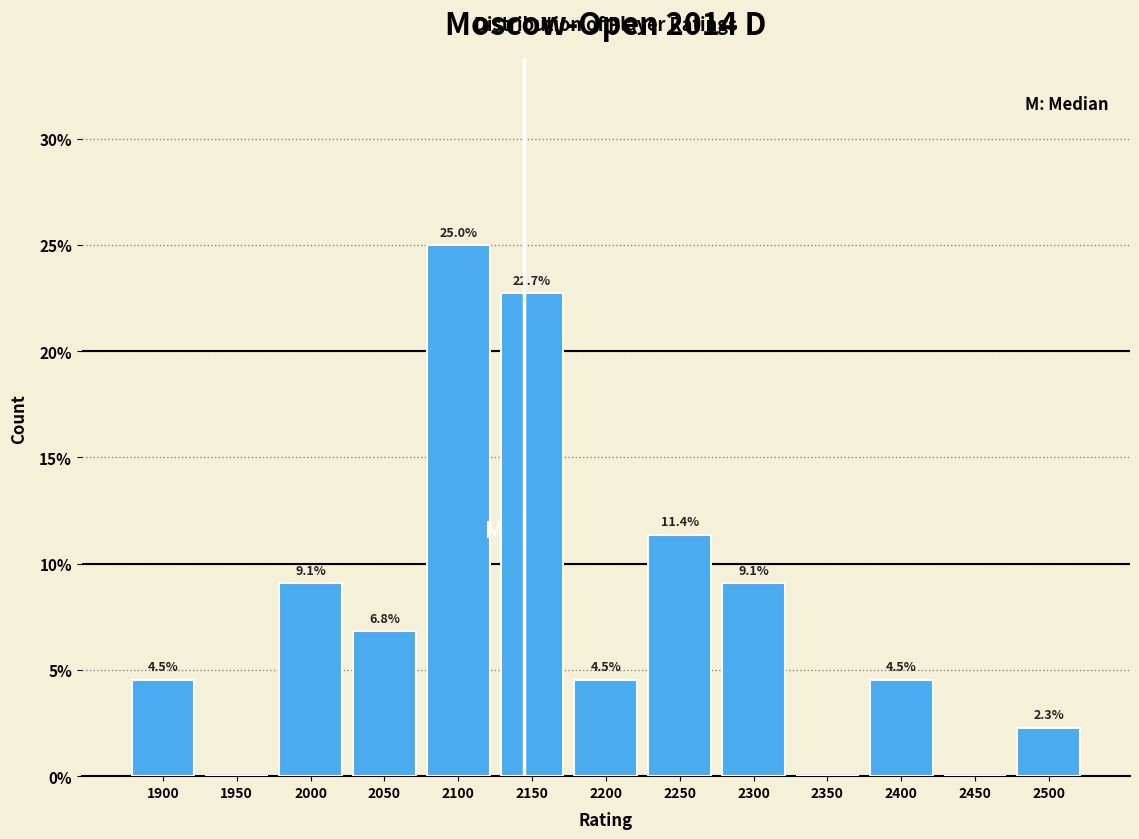

Reading left to right, transcribe all the data shown in this chart.

1900=4.5	1950=0.0	2000=9.1	2050=6.8	2100=25.0	2150=22.7	2200=4.5	2250=11.4	2300=9.1	2350=0.0	2400=4.5	2450=0.0	2500=2.3